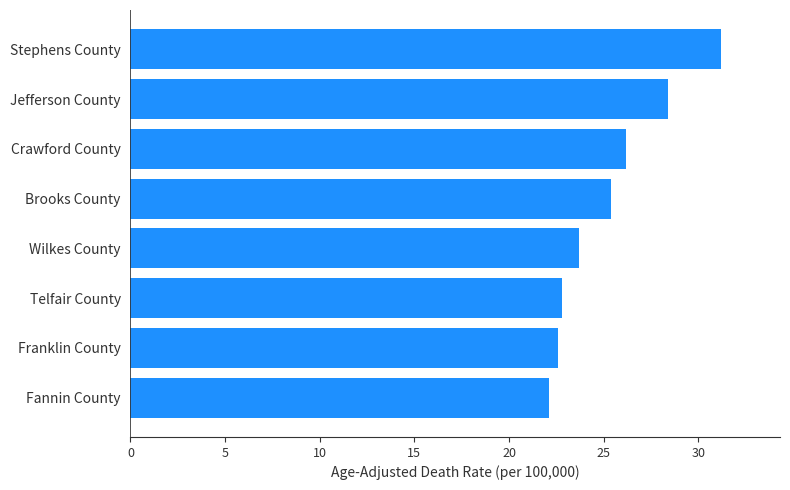

Is it true that the value at Crawford County is 26.2?

True